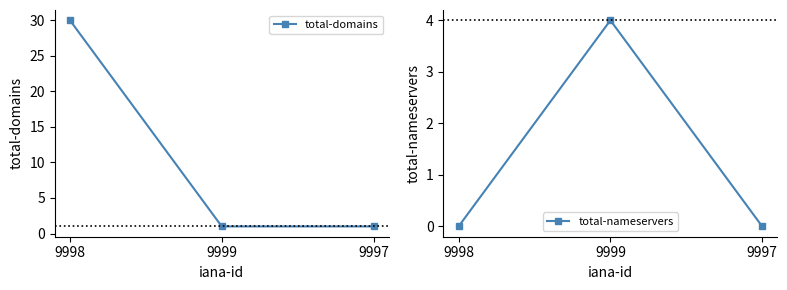

Which category has the highest value across all series?

9998